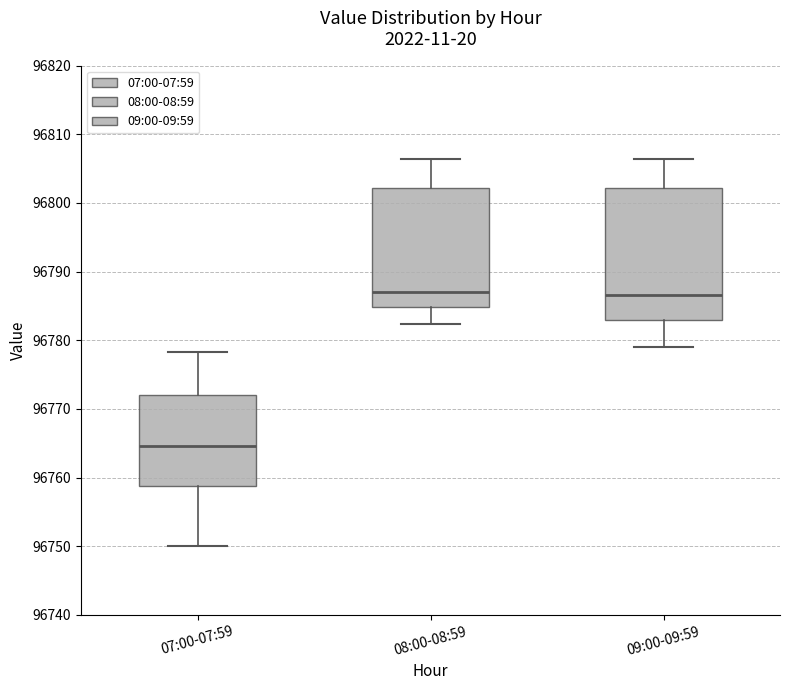

Comparing the boxes themselves (not the whiskers), which one is the tallest?

09:00-09:59